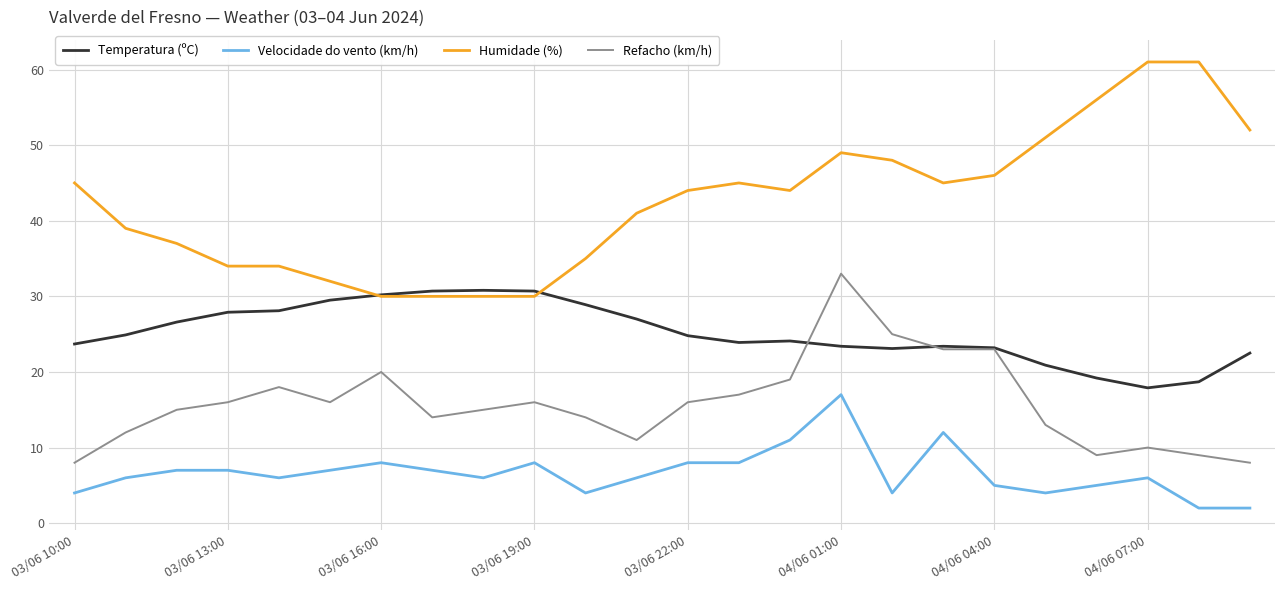

What is the greatest value displayed?

61.0